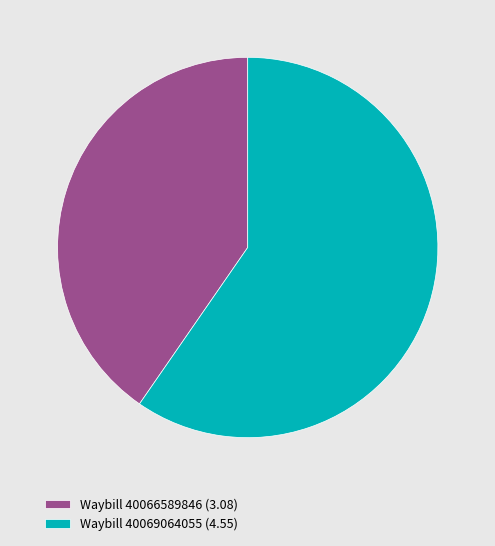

Is the sum of Waybill 40066589846 (3.08) and Waybill 40069064055 (4.55) greater than half?

Yes